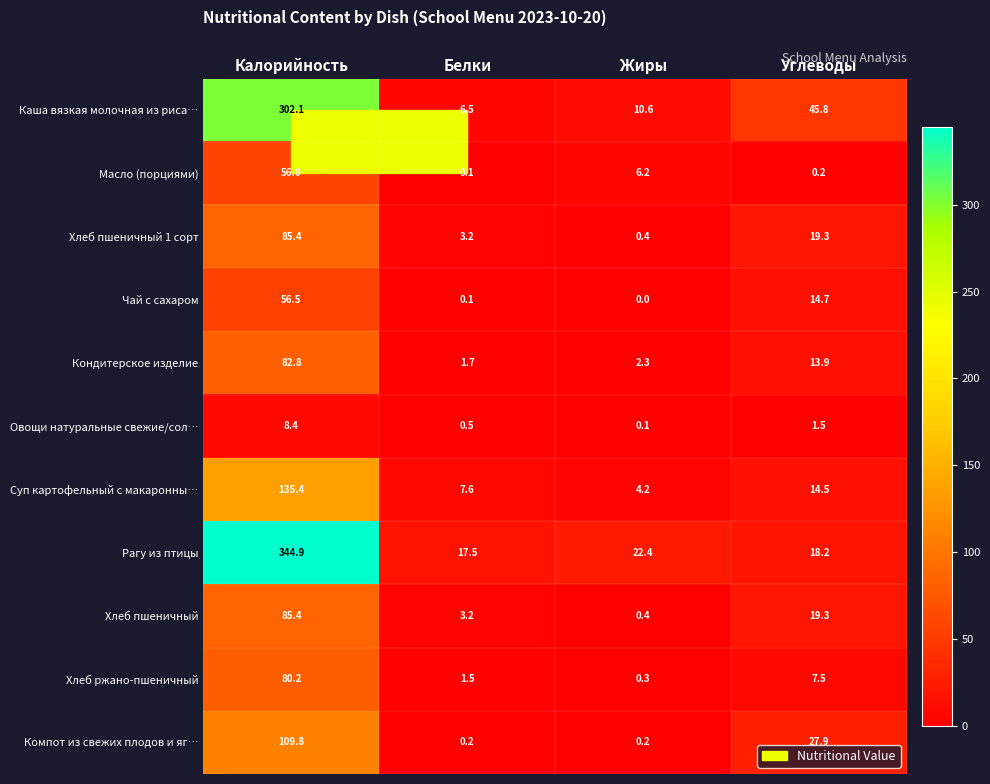

What is the difference between the maximum and minimum values in the Хлеб ржано-пшеничный series?

79.9